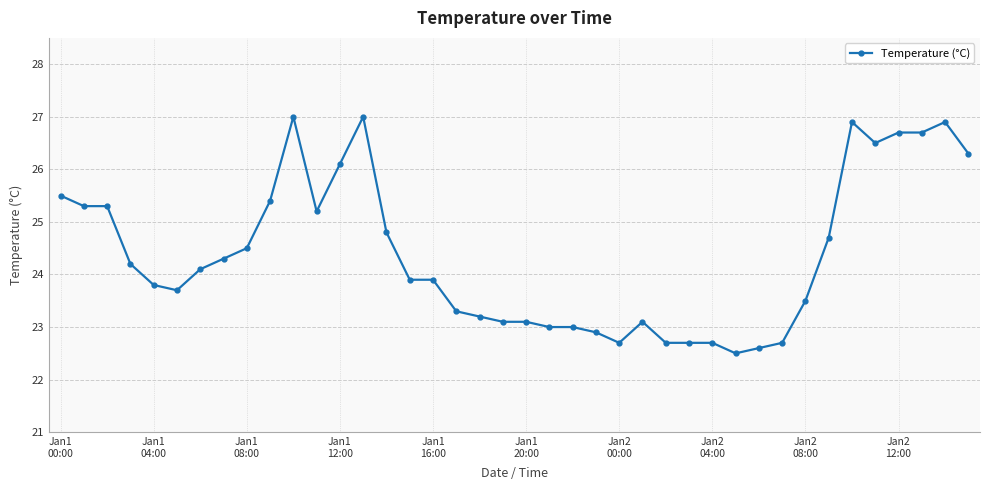

How many lines are shown in the chart?

1